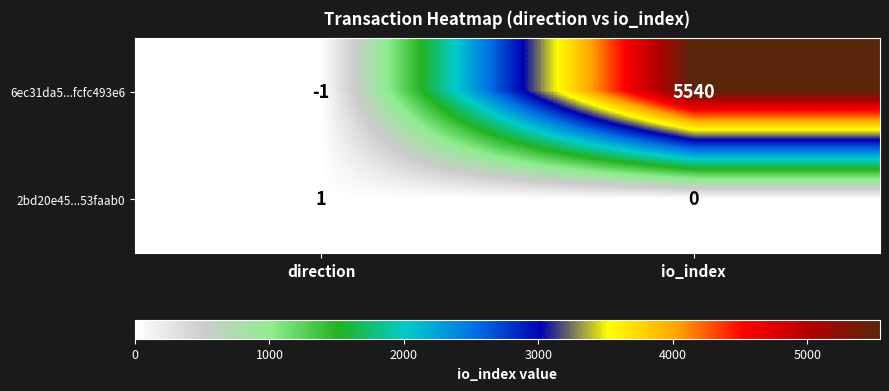

Rank the series at io_index from highest to lowest value.

6ec31da5...fcfc493e6, 2bd20e45...53faab0